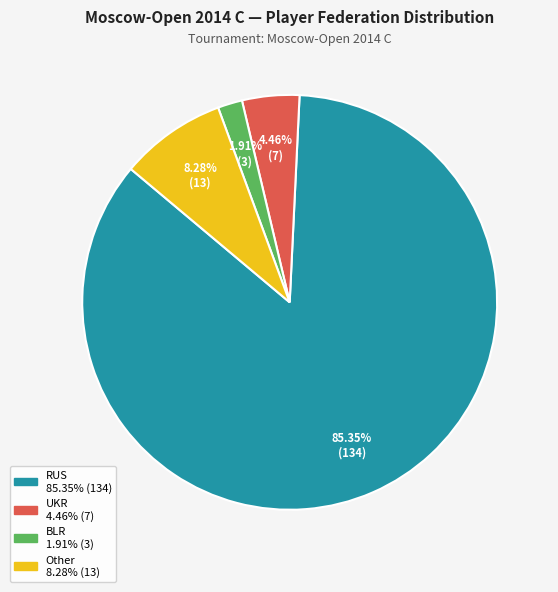

To the nearest percent, what is the difference between the Other and RUS slice percentages?

77%